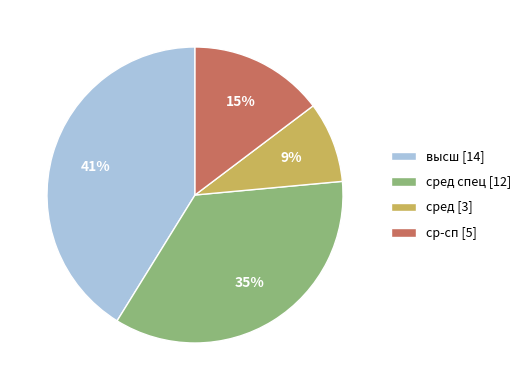

To the nearest percent, what is the combined percentage of высш [14] and сред спец [12]?

76%